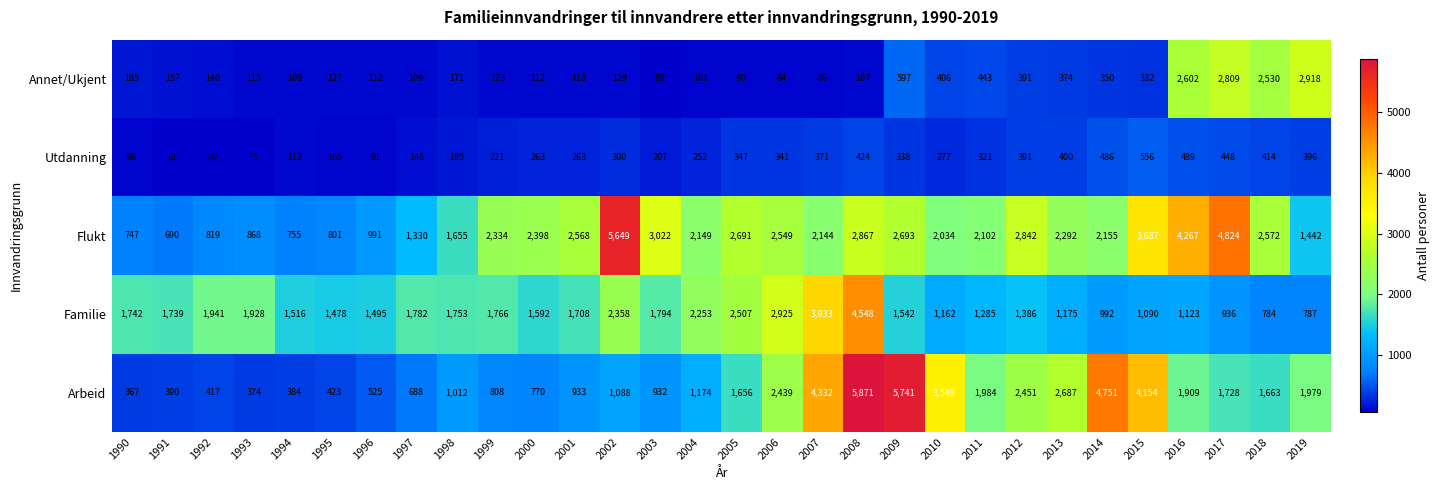

Count the number of data series in this chart.

5